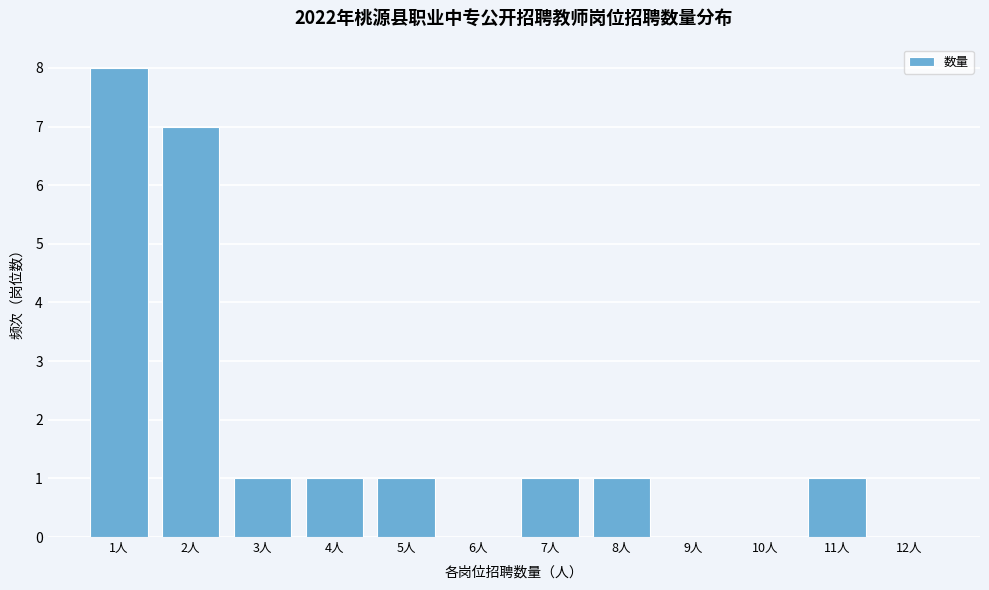

Reading left to right, transcribe all the data shown in this chart.

1人=8	2人=7	3人=1	4人=1	5人=1	6人=0	7人=1	8人=1	9人=0	10人=0	11人=1	12人=0